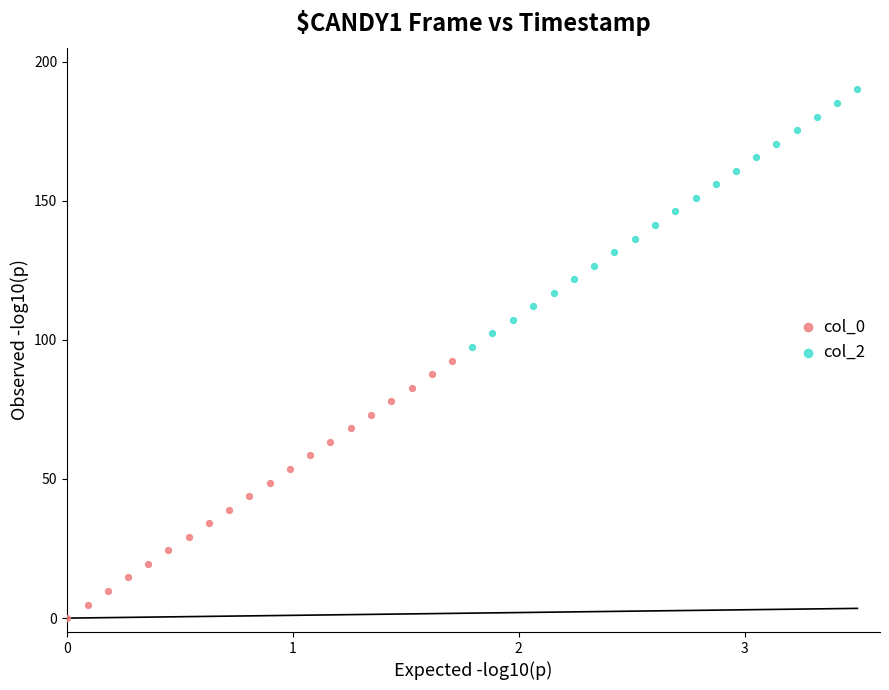

Which series reaches the minimum Y coordinate?

col_0